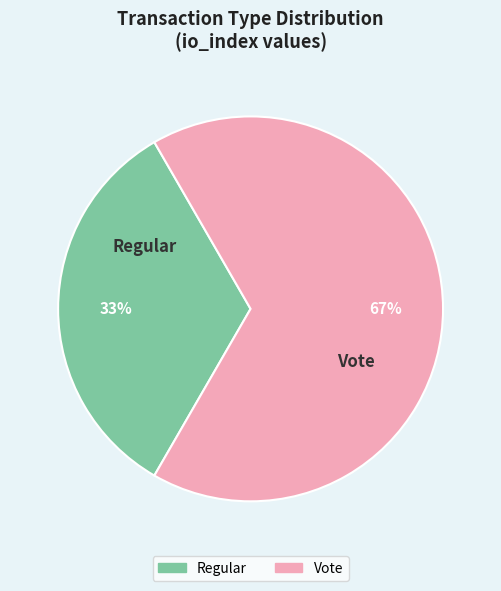

The Regular slice represents 33% of the pie. True or false?

True